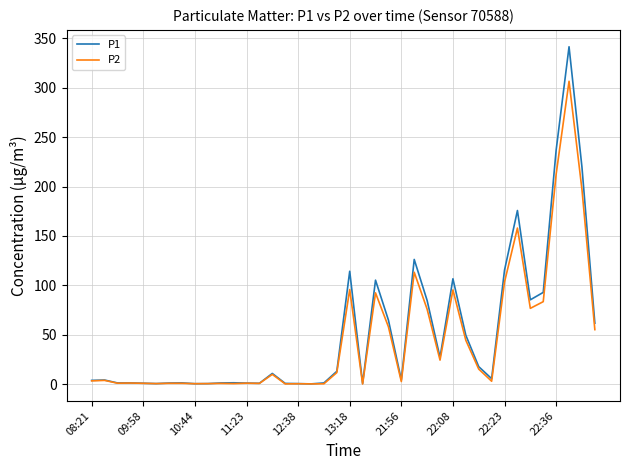

How many distinct data groups are displayed?

2